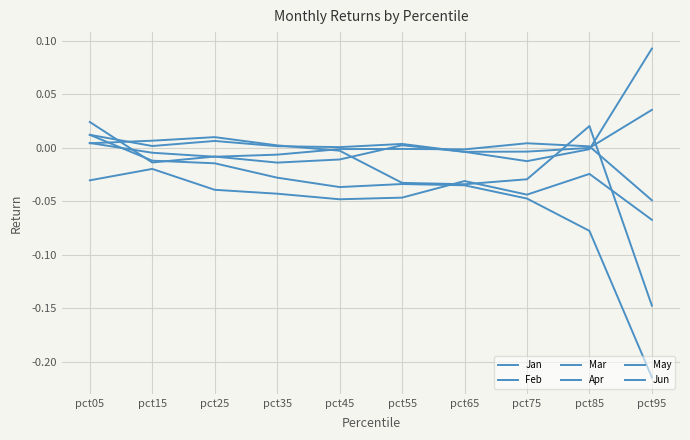

How many lines are shown in the chart?

6